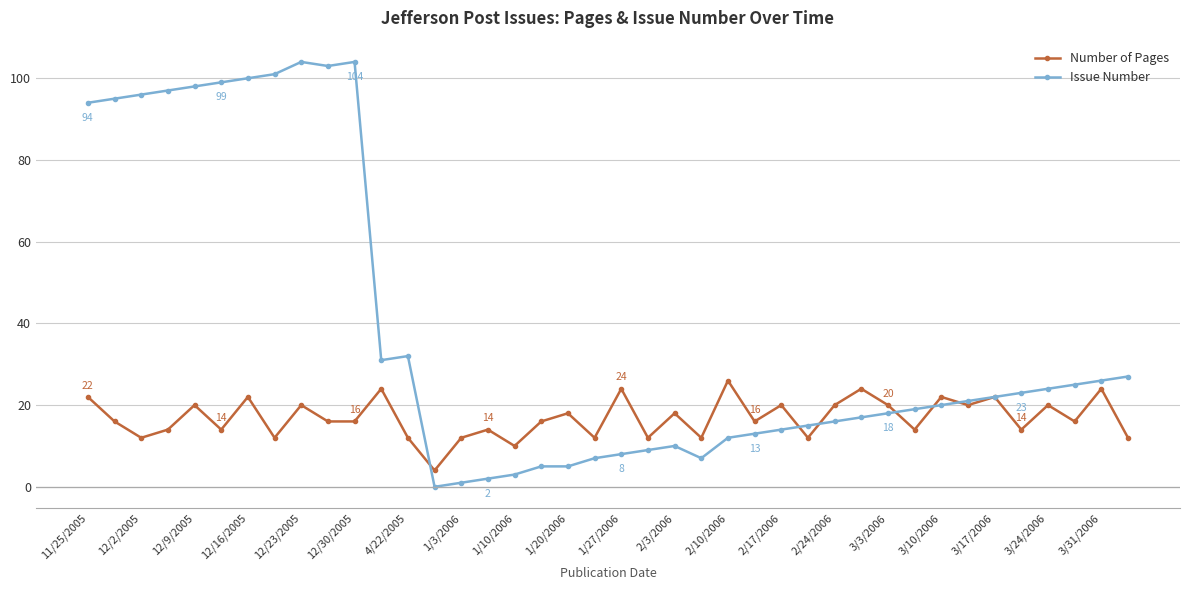

Count the number of categories in the chart.

40